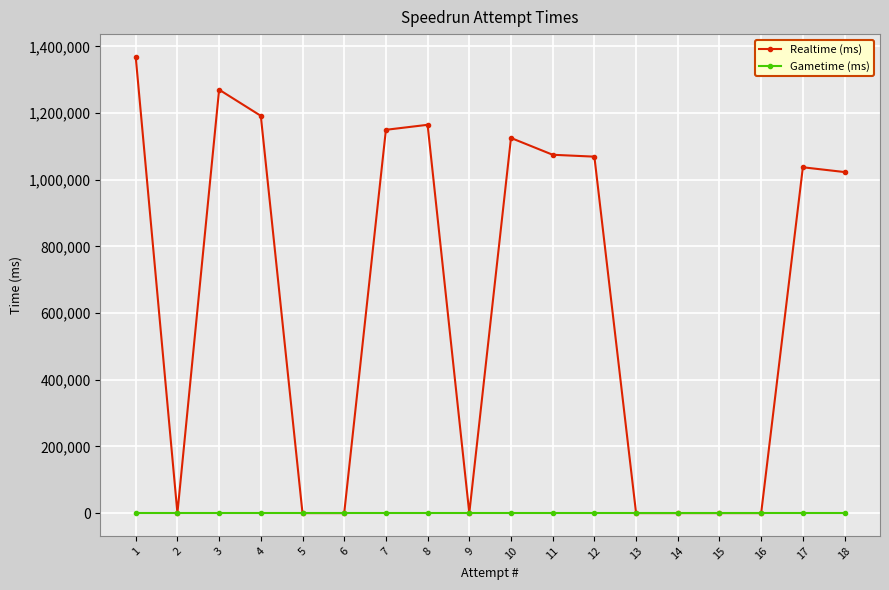

Reading left to right, extract all data points from this chart.

Realtime (ms): 18=1022961	17=1037310	16=0	15=0	14=0	13=0	12=1069167	11=1074838	10=1125232	9=0	8=1164712	7=1149691	6=0	5=0	4=1191635	3=1270125	2=0	1=1368329
Gametime (ms): 18=0	17=0	16=0	15=0	14=0	13=0	12=0	11=0	10=0	9=0	8=0	7=0	6=0	5=0	4=0	3=0	2=0	1=0